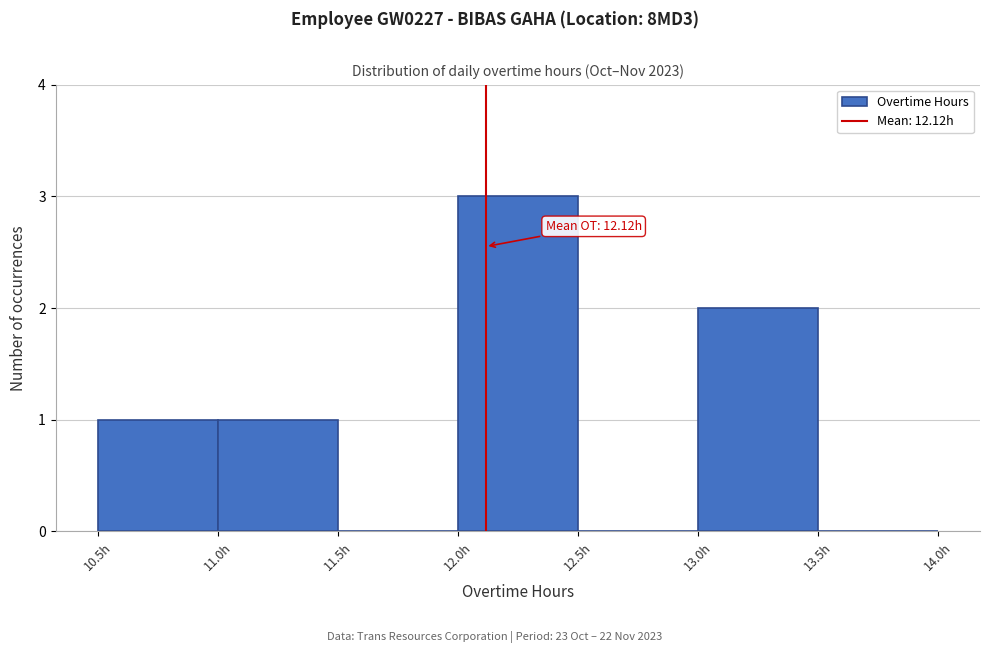

Over which range of the x-axis is the bar tallest?

12.0 to 12.5